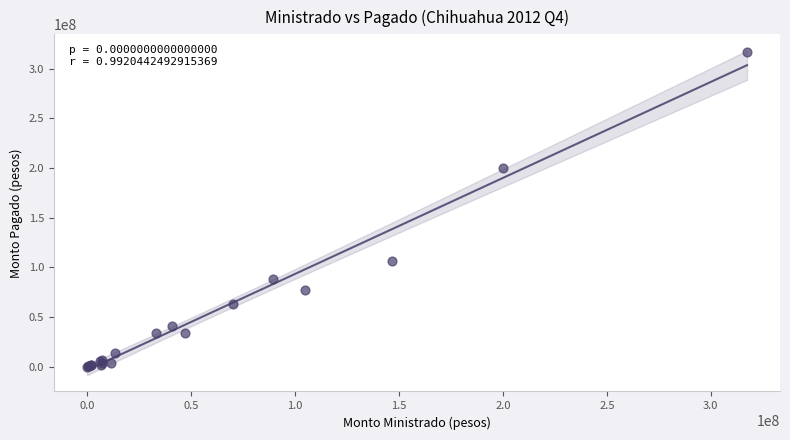

What Y value in the scatter plot is closest to 158728512?

200000000